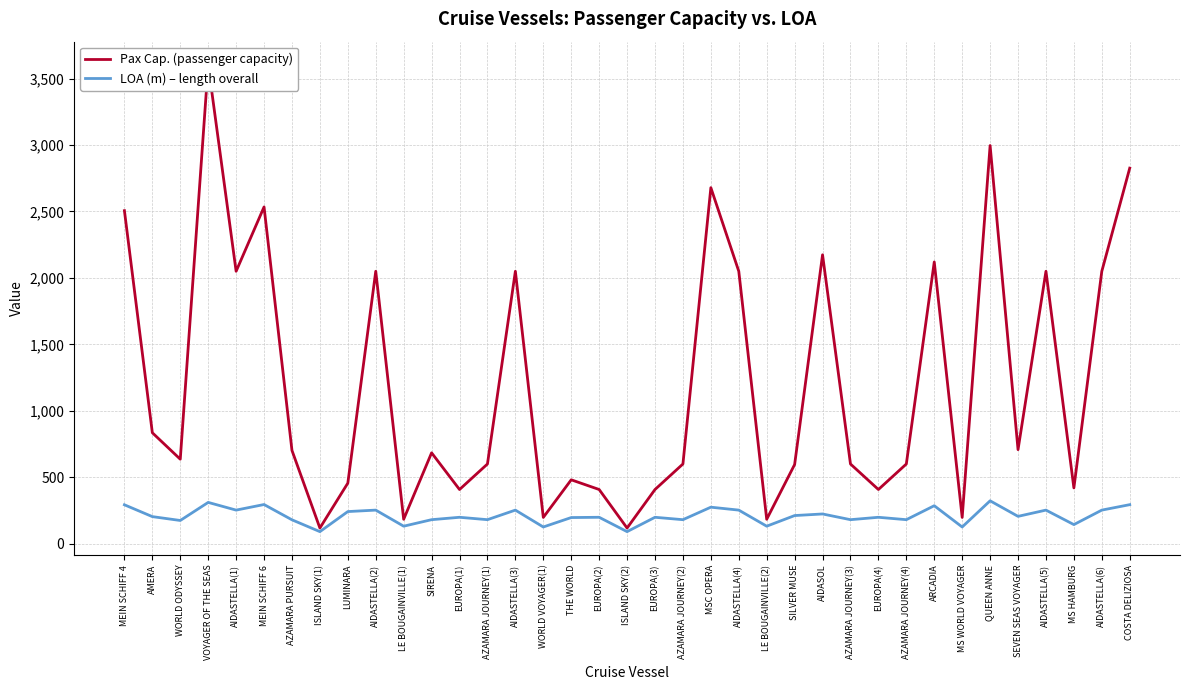

True or false: Pax Cap. (passenger capacity) and LOA (m) – length overall cross at least once.

False